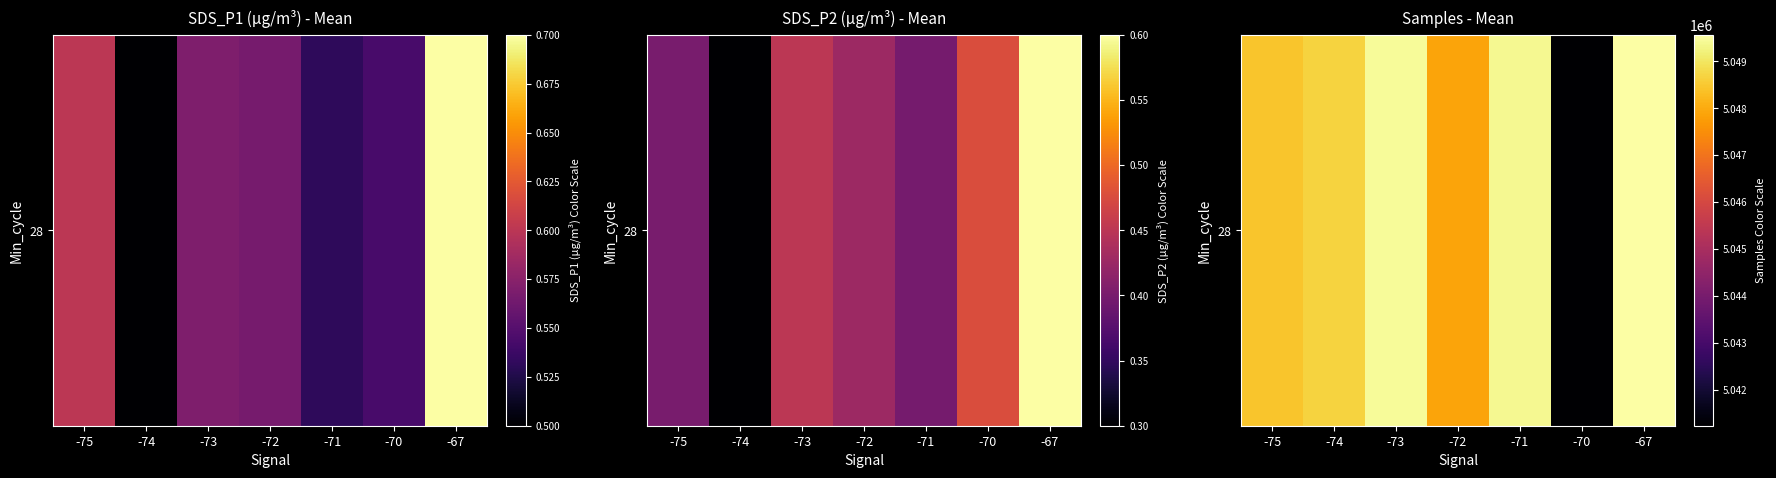

What is the ratio of the value at -75 to the value at -70?

1.0